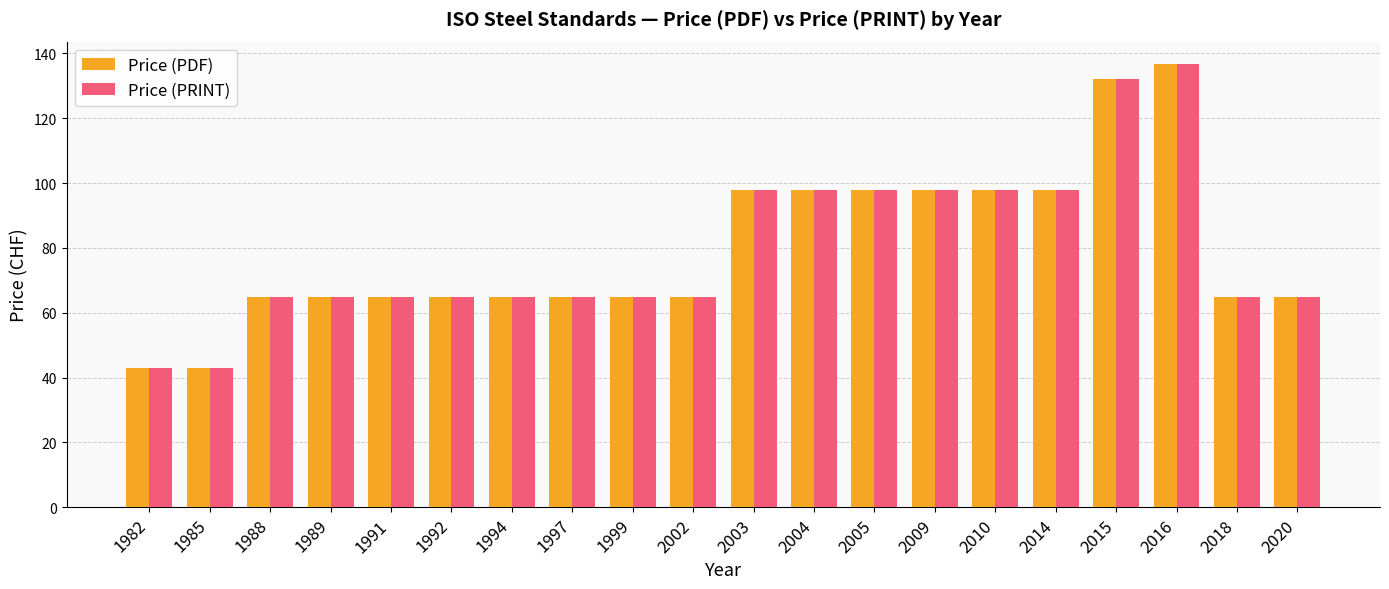

How many Price (PRINT) values are between 65 and 98?

16